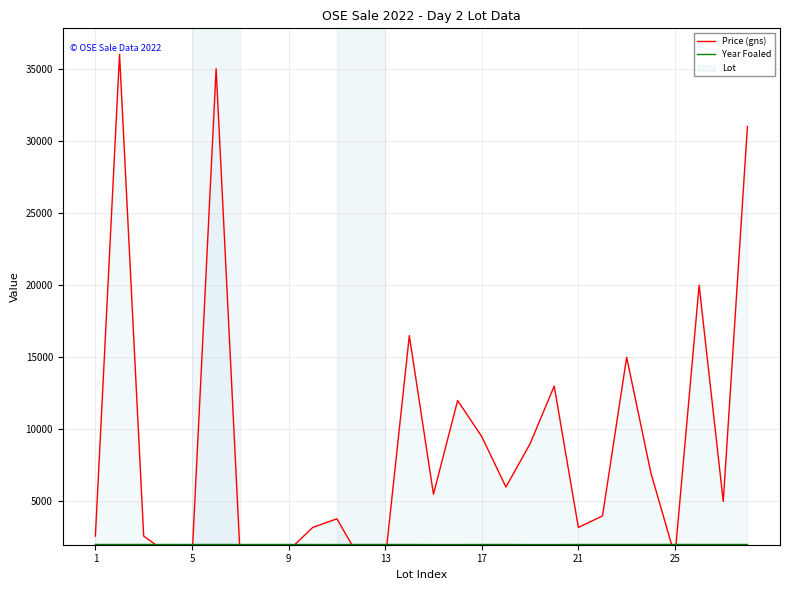

What is the minimum value for Year Foaled?

2012